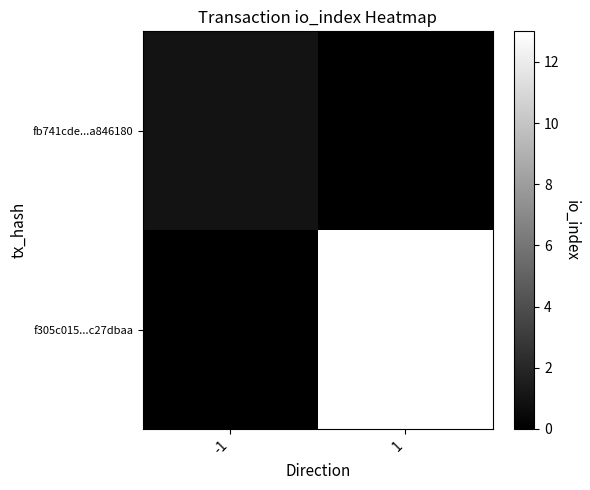

At which category is the sum across all series the highest?

1